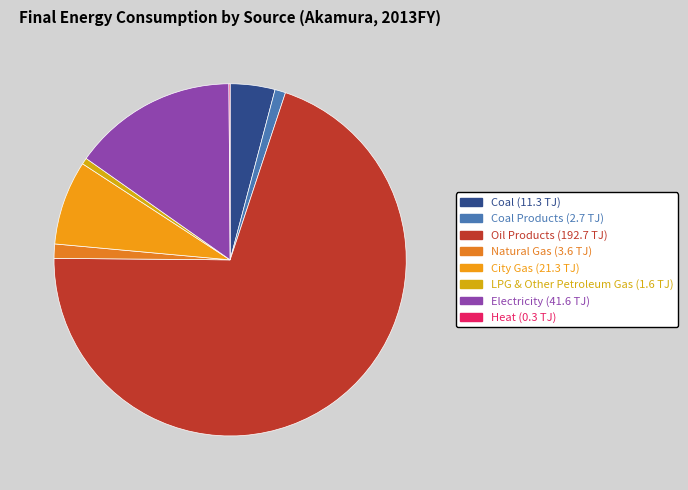

What is the largest slice in the pie chart?

Oil Products